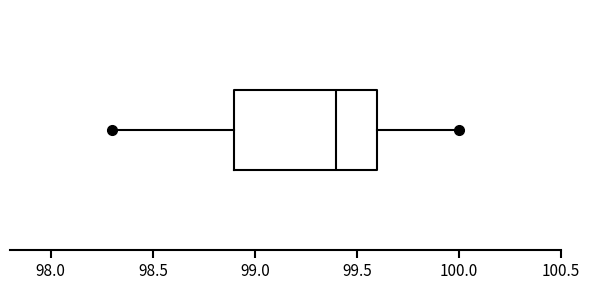

Where is the left edge of the box on the x-axis? The values are not printed on the chart, so give them approximately, as read against the axis.

98.9